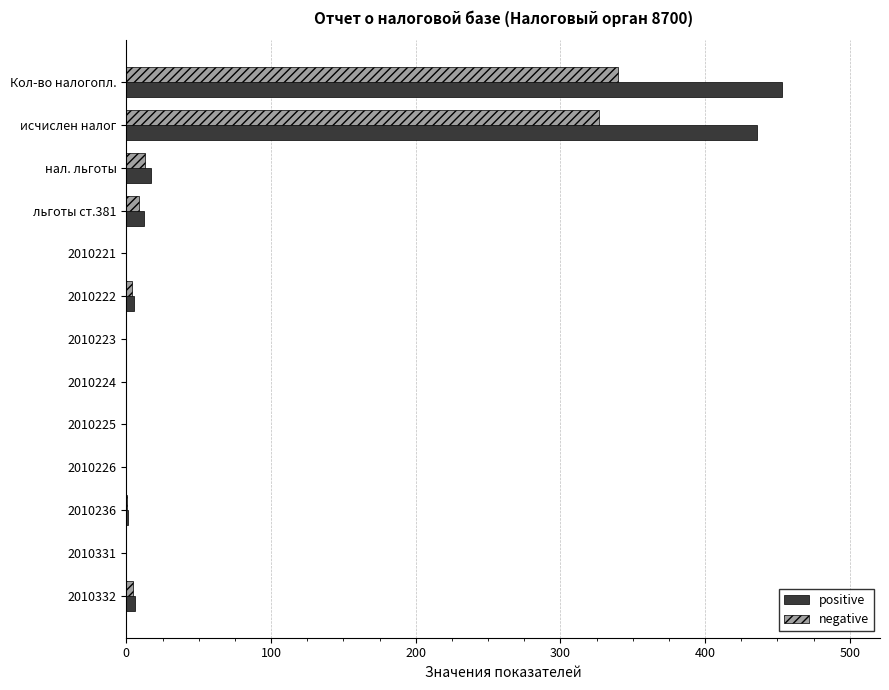

At which category does the chart reach its peak across all series?

Кол-во налогопл.